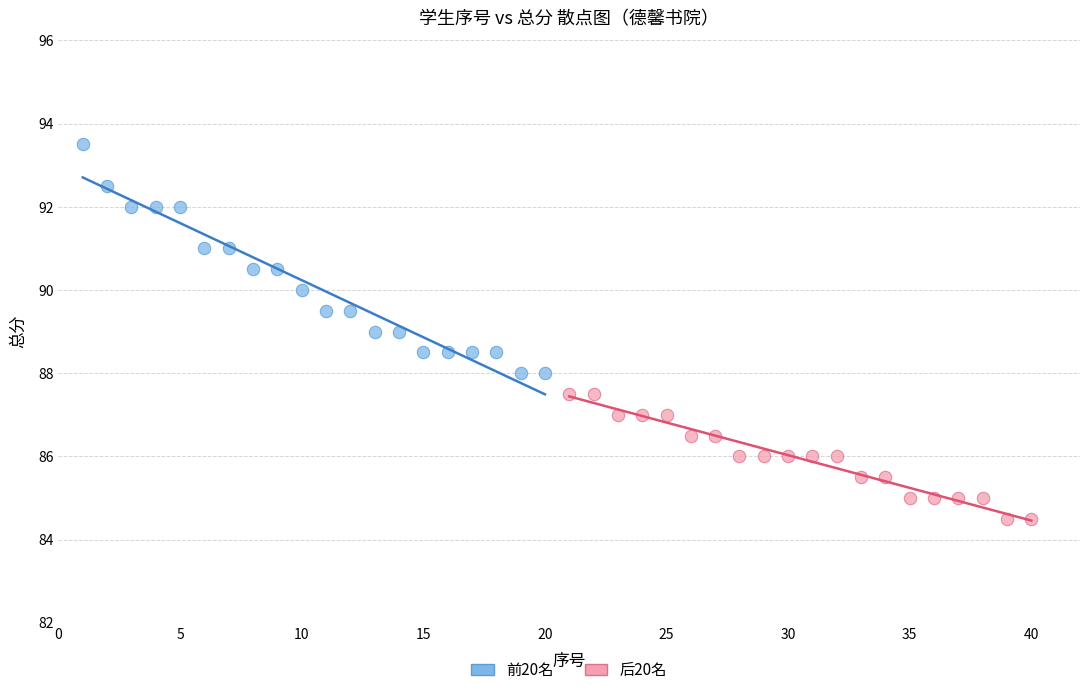

What are all the series names shown in the legend?

前20名, 后20名